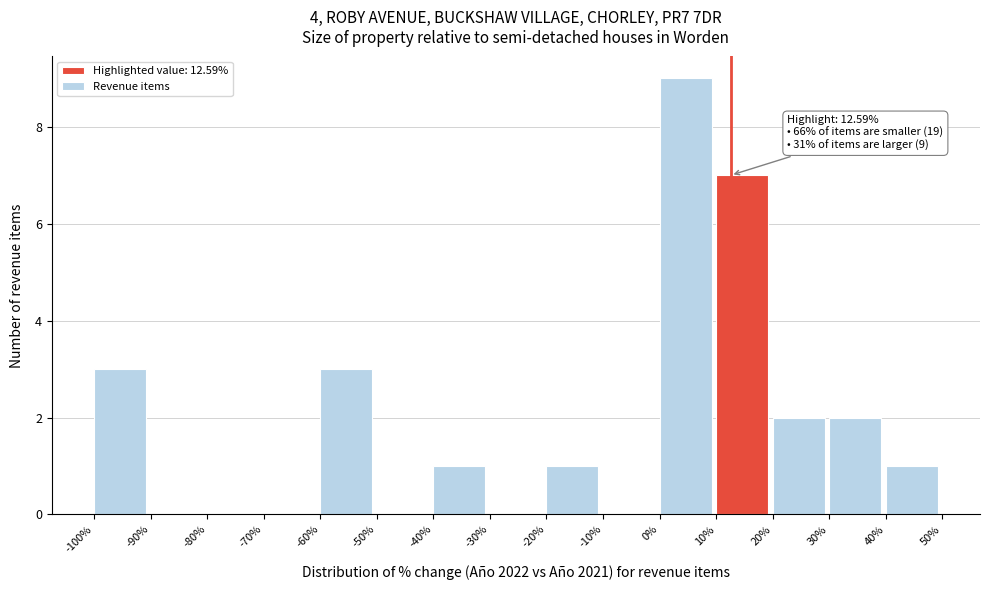

Over which range of the x-axis is the bar tallest?

0% to 10%